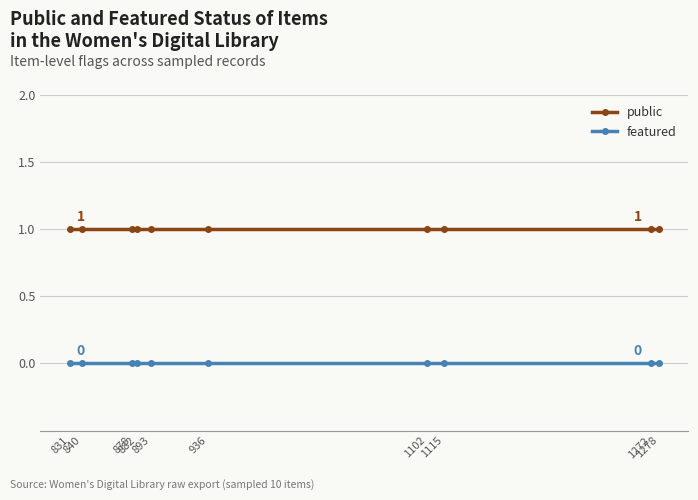

List the series in order of their overall mean, highest first.

public, featured